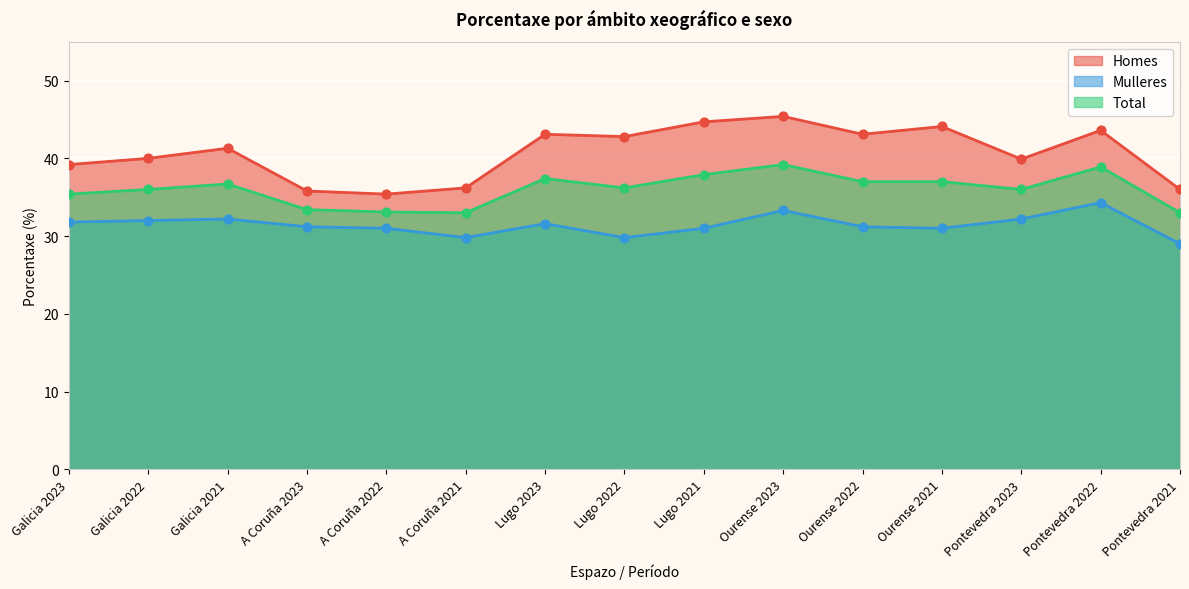

At how many categories does at least one series exceed 38?

11